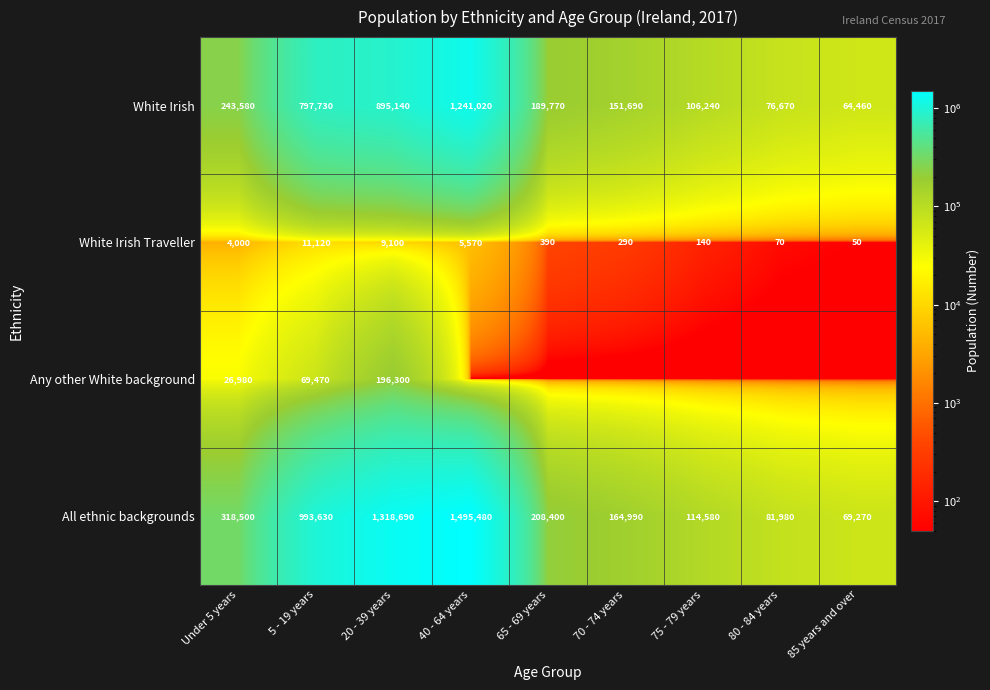

How many series are shown in this chart?

4